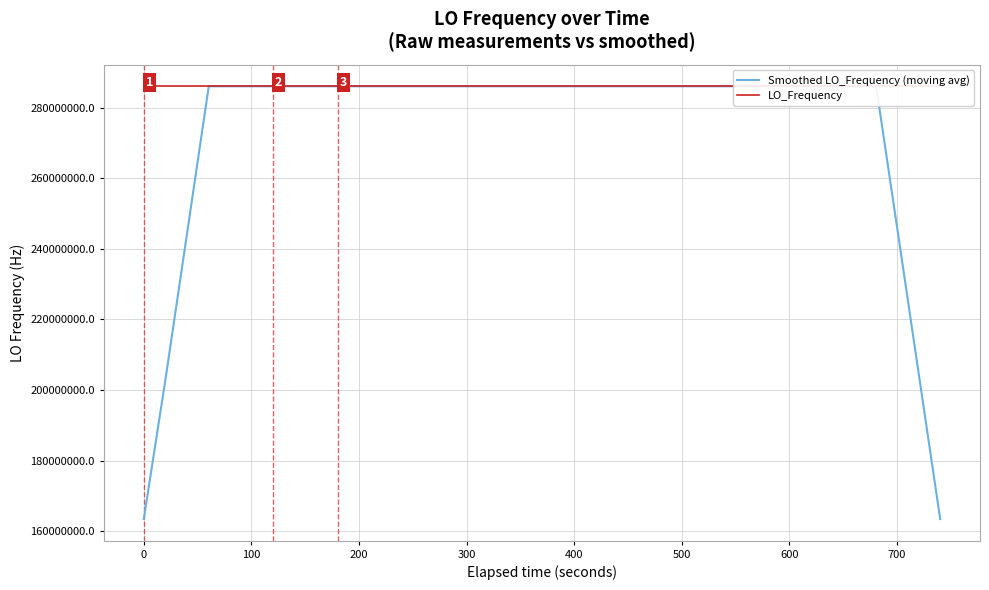

How many lines are shown in the chart?

2